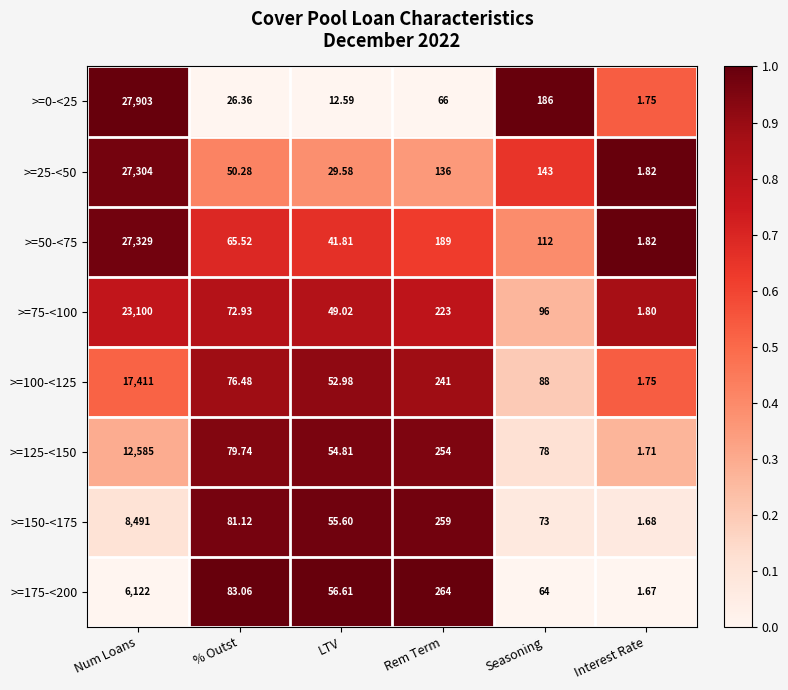

At which label does >=175-<200 first exceed 83?

Num Loans